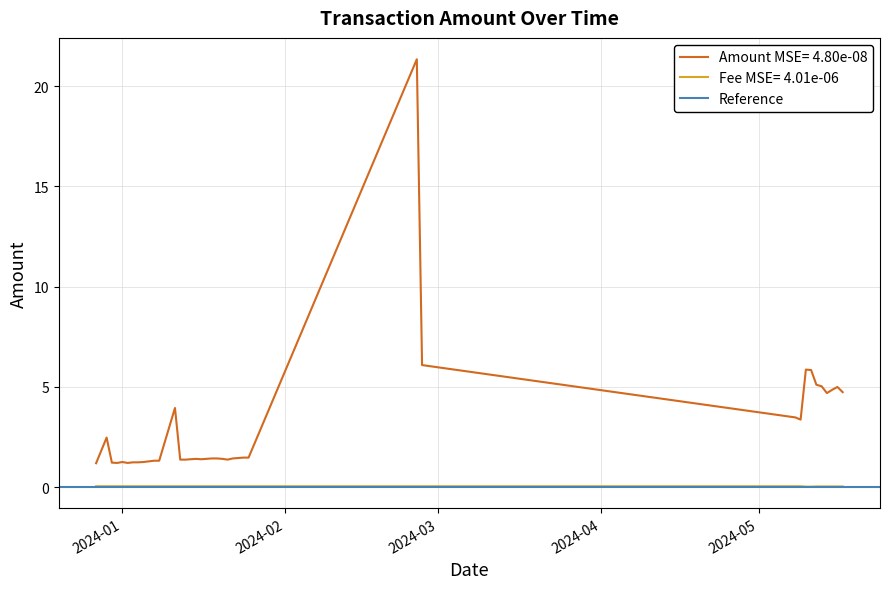

True or false: Fee MSE= 4.01e-06 and Amount MSE= 4.80e-08 intersect in this chart.

False